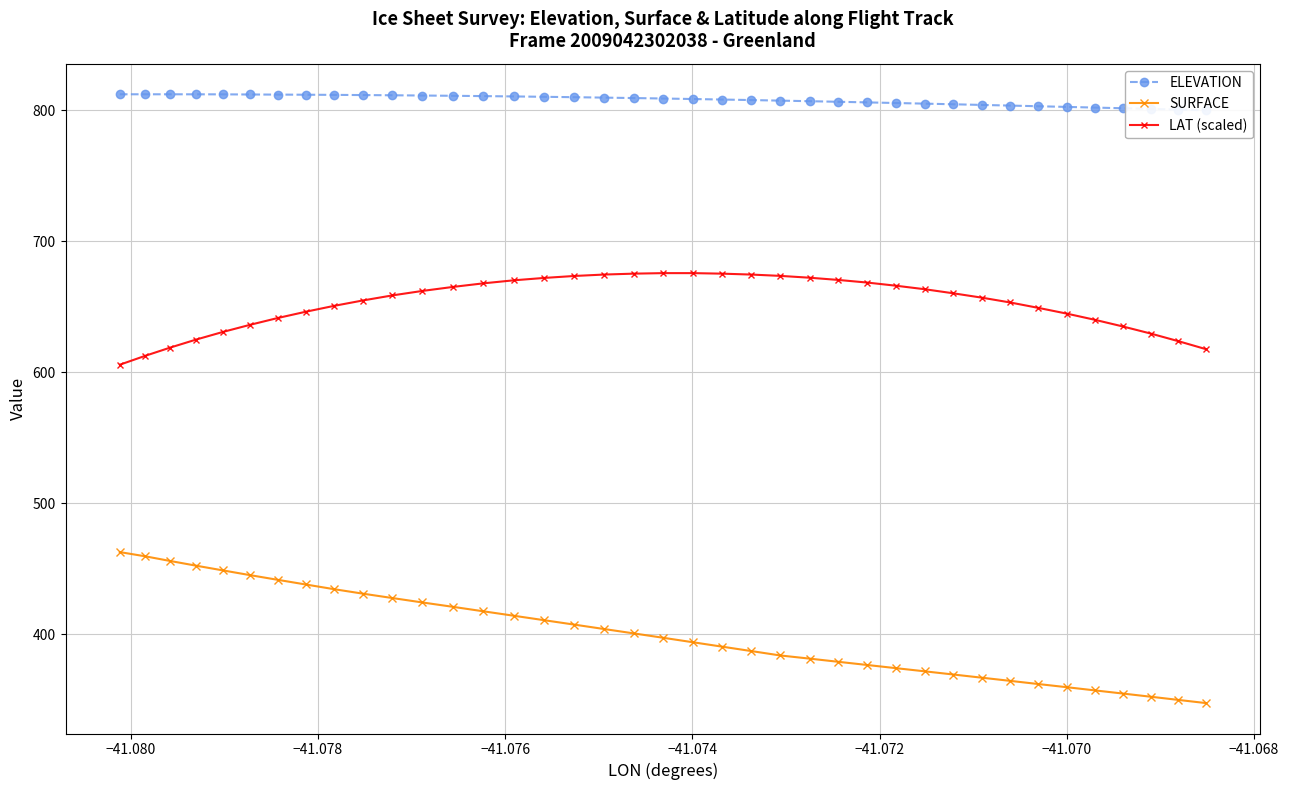

True or false: ELEVATION and LAT (scaled) cross at least once.

False